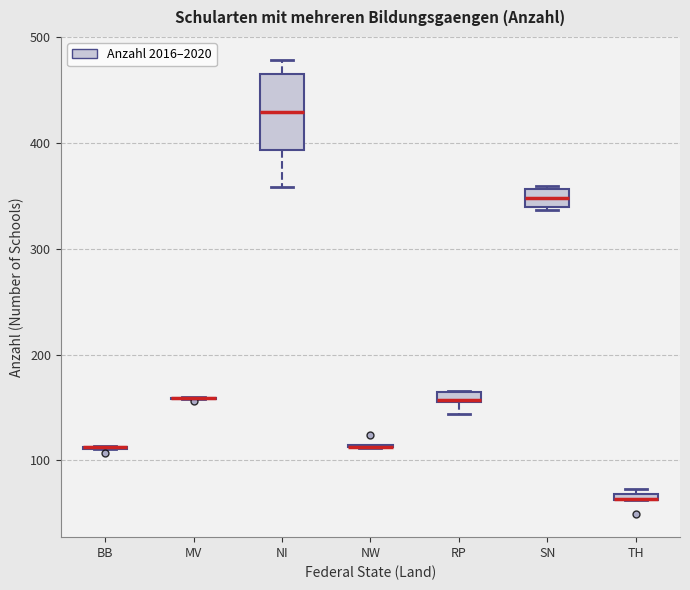

Where is the lower edge of the box for SN on the y-axis? The values are not printed on the chart, so give them approximately, as read against the axis.

340